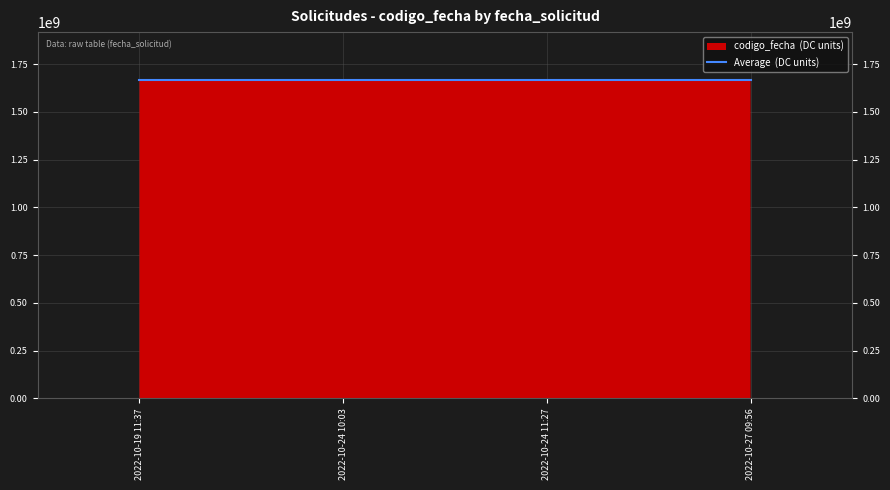

Which label corresponds to the smallest value in the chart?

2022-10-27 09:56